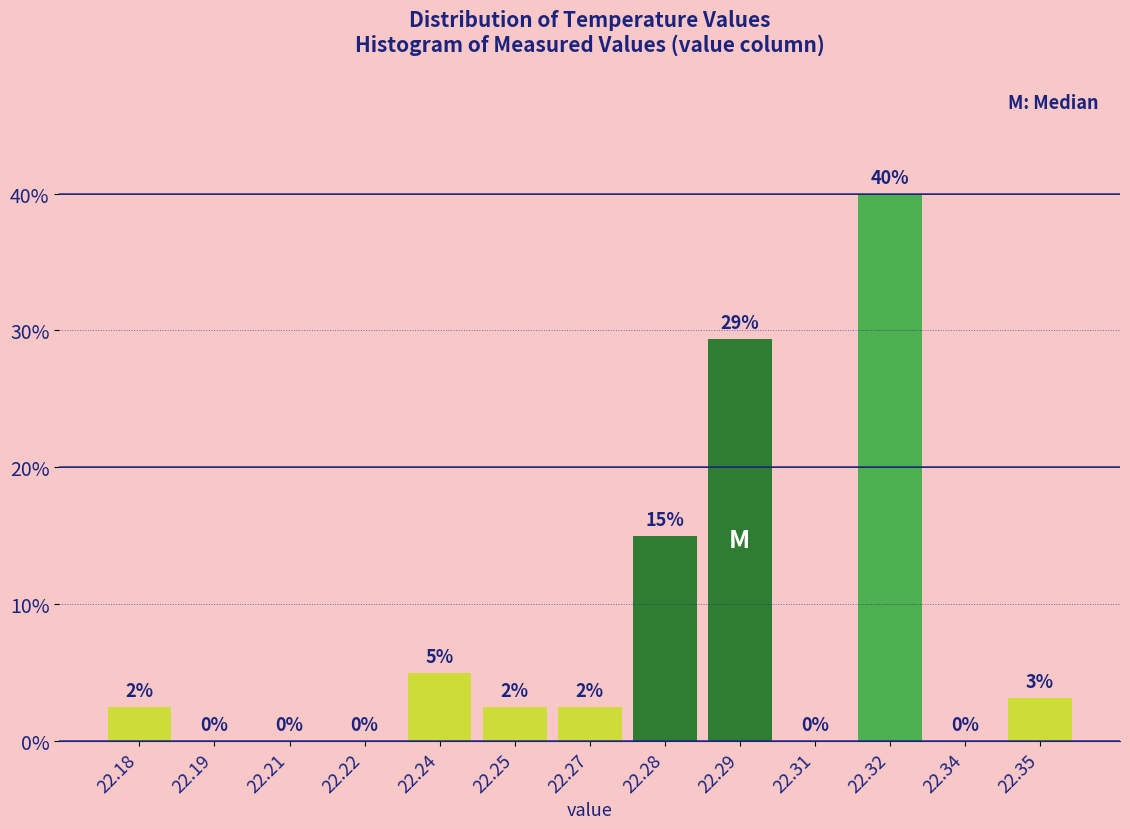

Which has a higher value, 22.25 or 22.28?

22.28